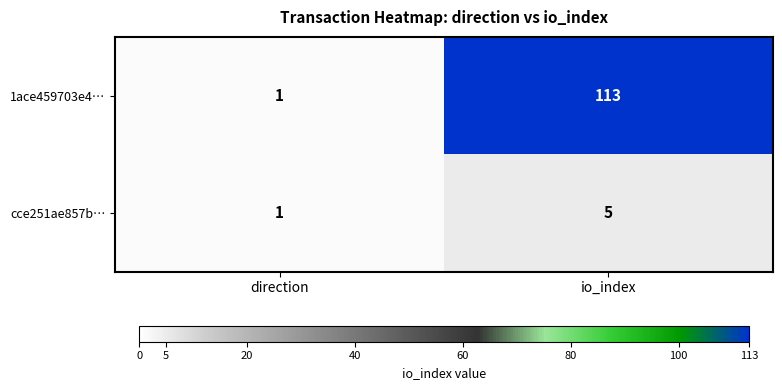

What is the average value of the cce251ae857b… series?

3